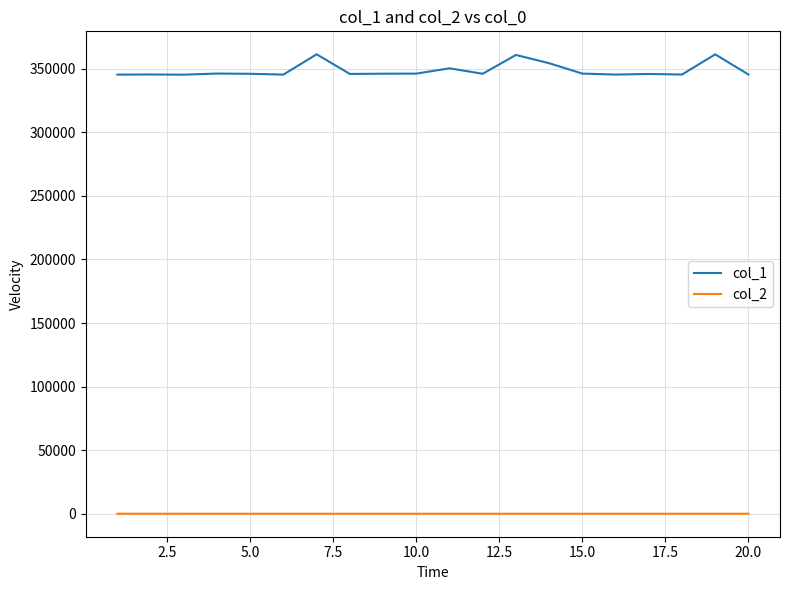

Rank the series by their maximum value, from lowest to highest.

col_2, col_1